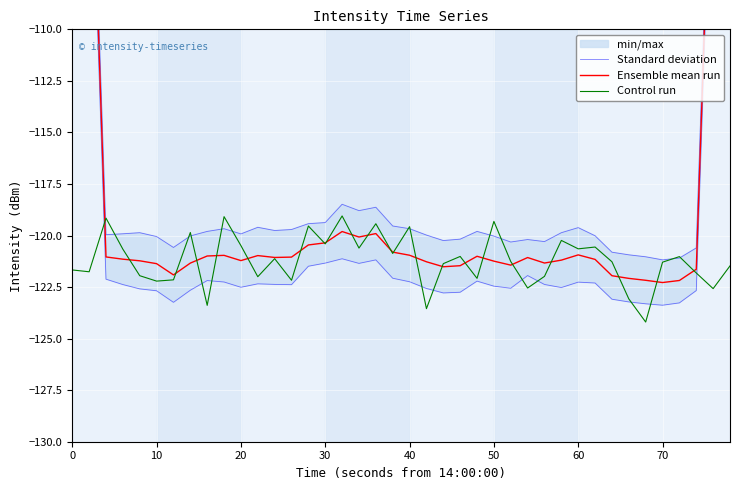

What is the maximum value for Control run?

-119.1